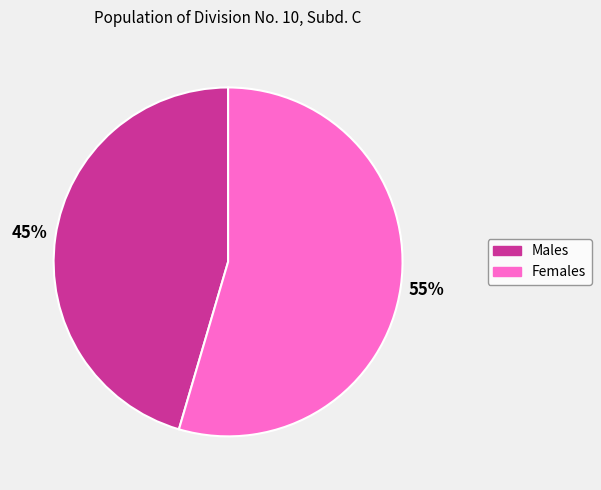

How many slices are in this pie chart?

2